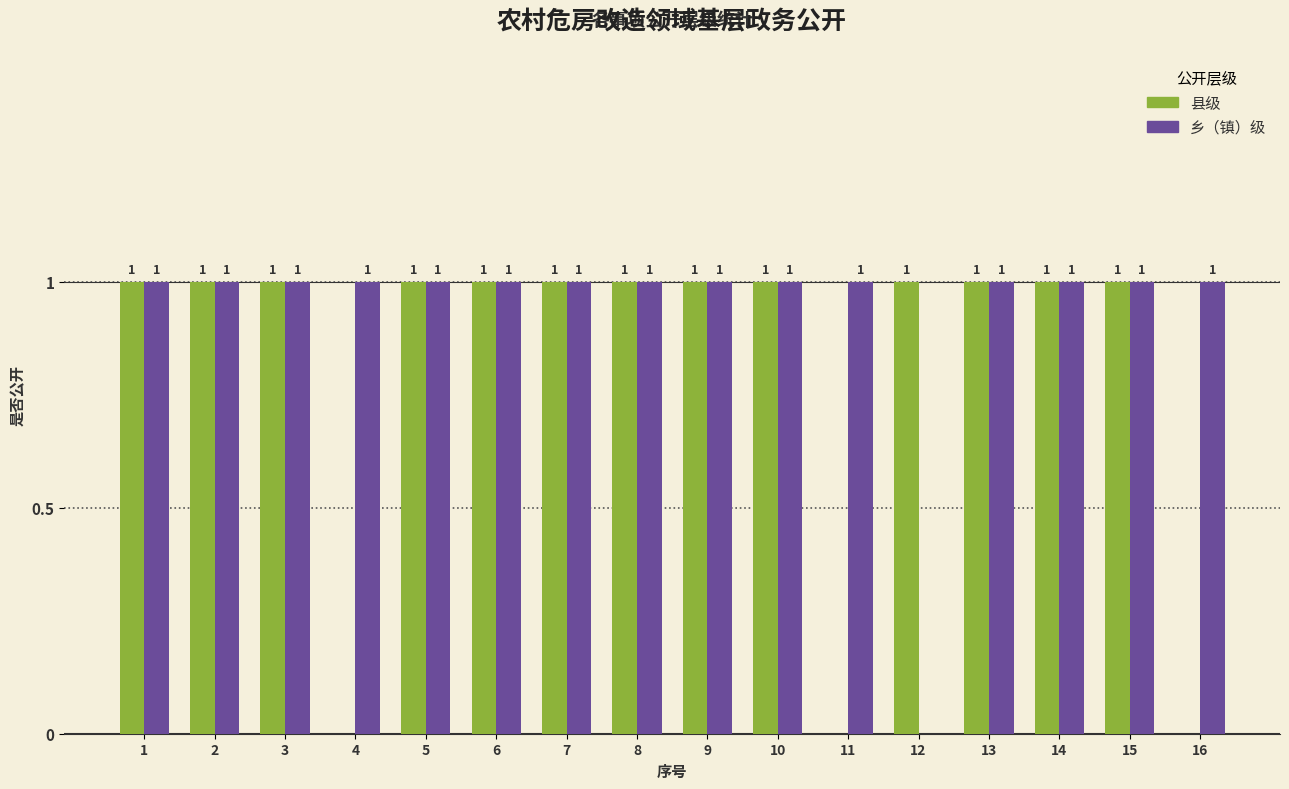

What is the sum of all 乡（镇）级 values?

15